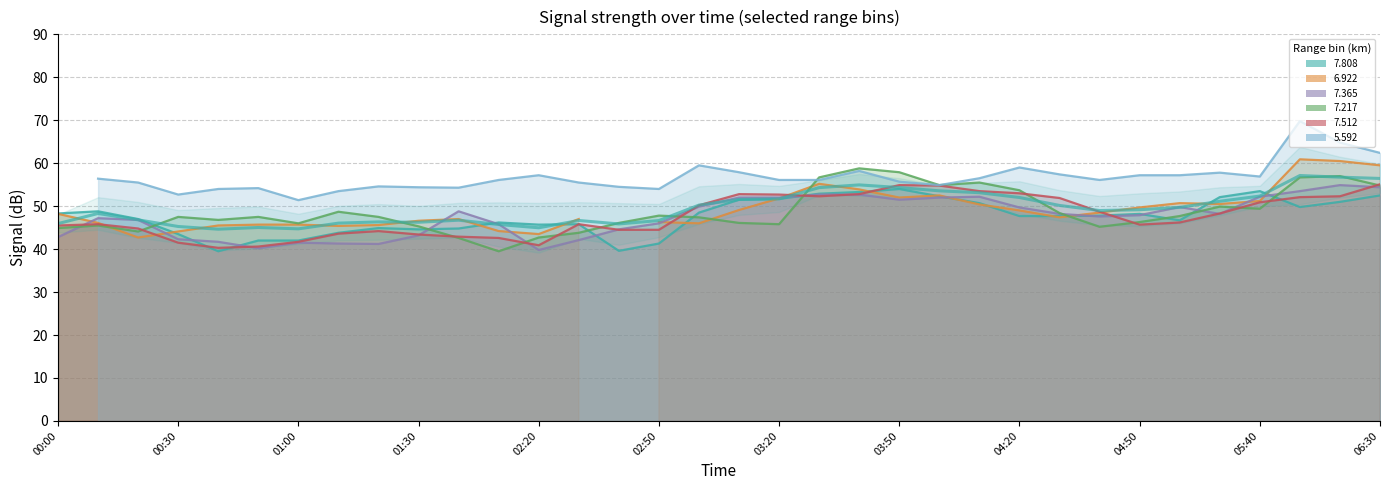

After their last crossing, which series has the higher values:   7.365 or   7.512?

  7.512